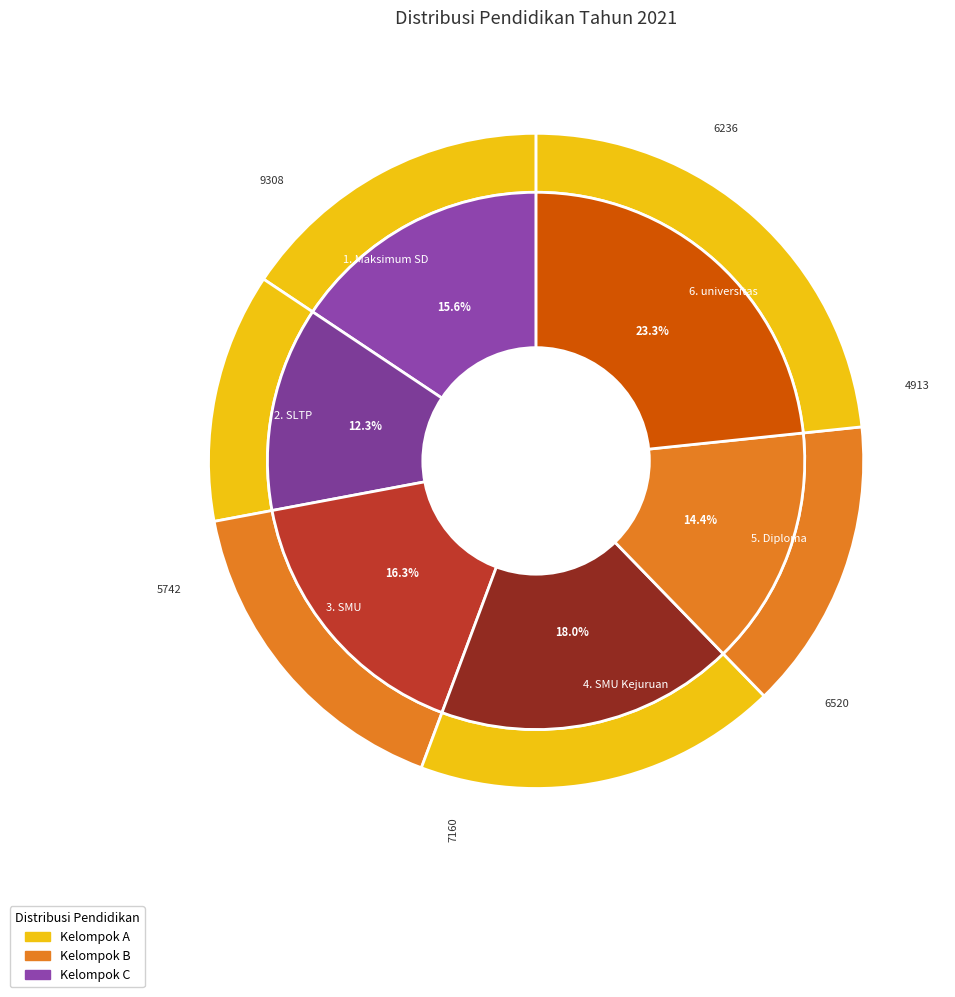

How many slices are in this pie chart?

6